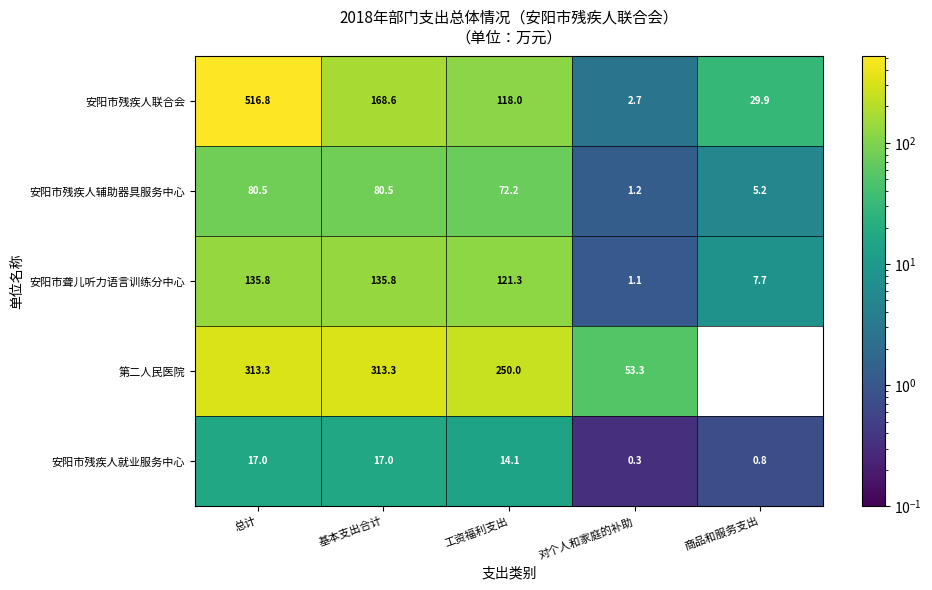

What is the difference between the highest and lowest values at 工资福利支出?

235.9